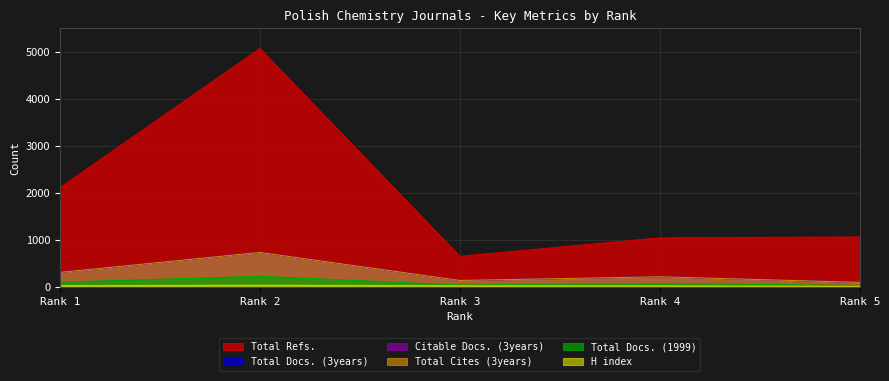

Between Rank 1 and Rank 2, which series saw the biggest shift?

Total Refs.